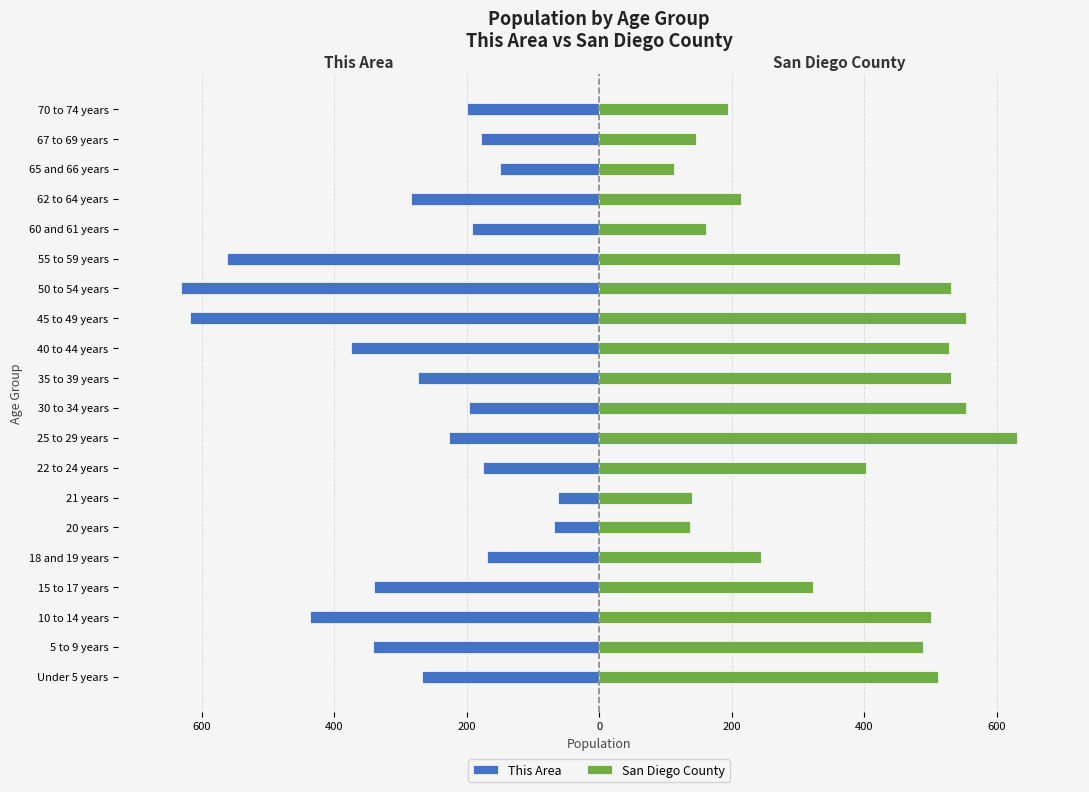

What is the minimum value shown in the chart?

-631.0